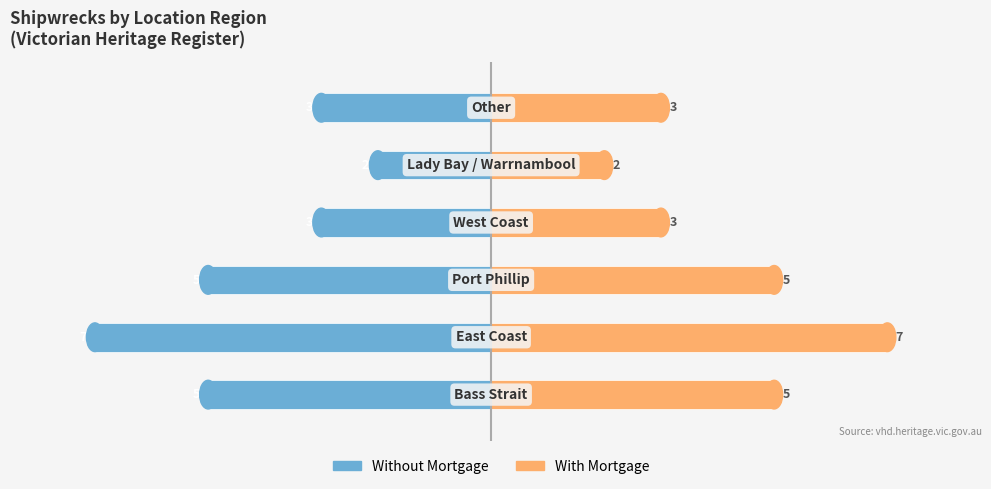

What is the highest value of the With Mortgage series?

7